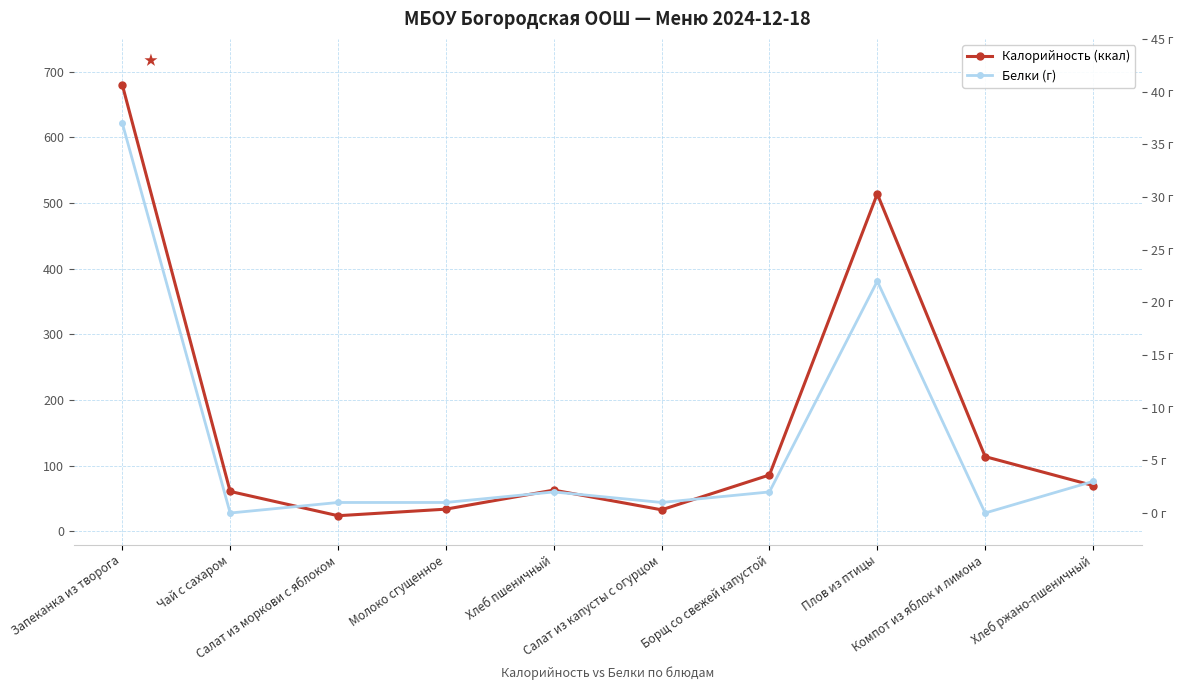

At how many categories does at least one series exceed 447?

2